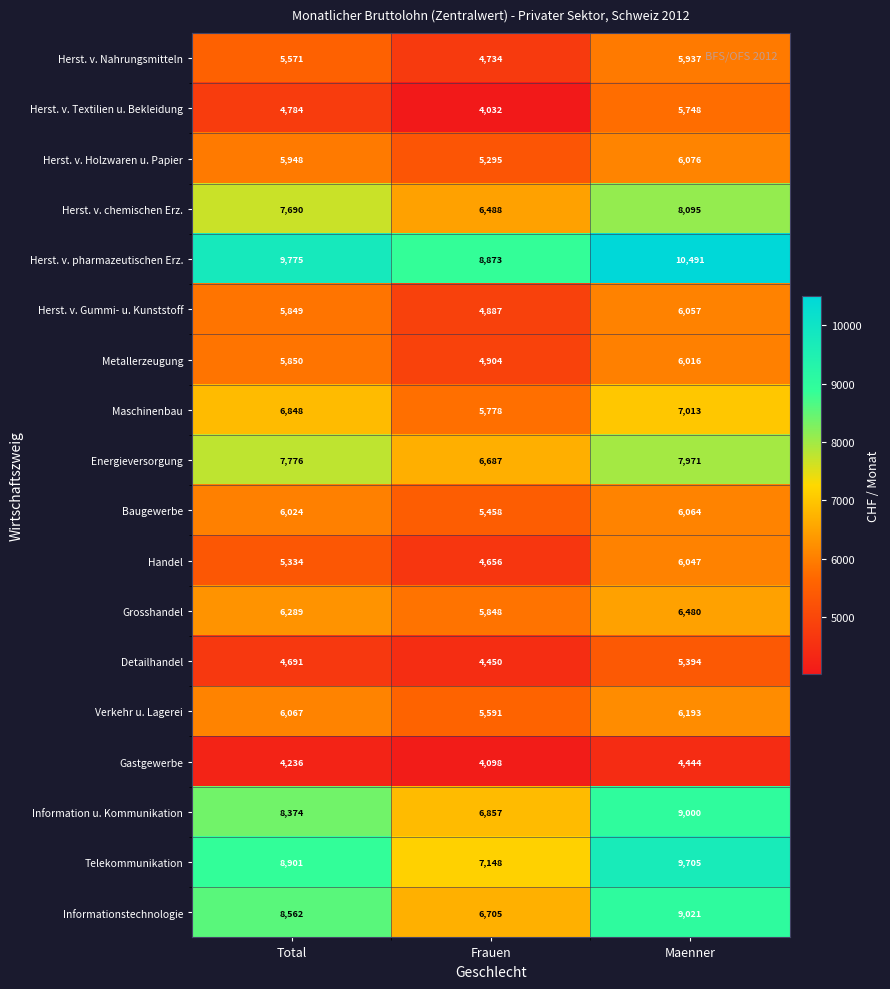

Which series has the largest range (max minus min)?

Telekommunikation